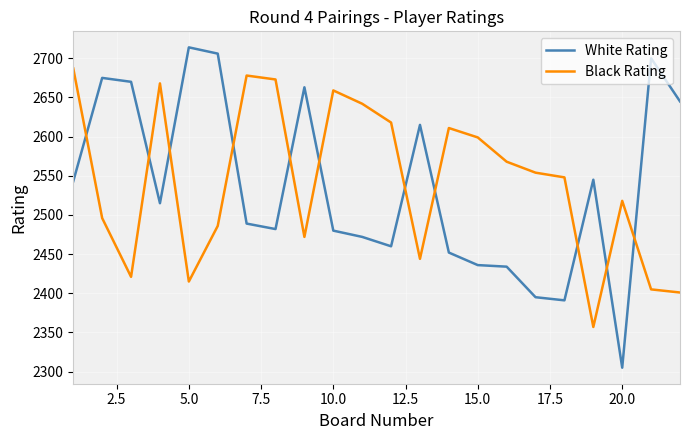

True or false: Black Rating has more than 0 interior local peaks.

True